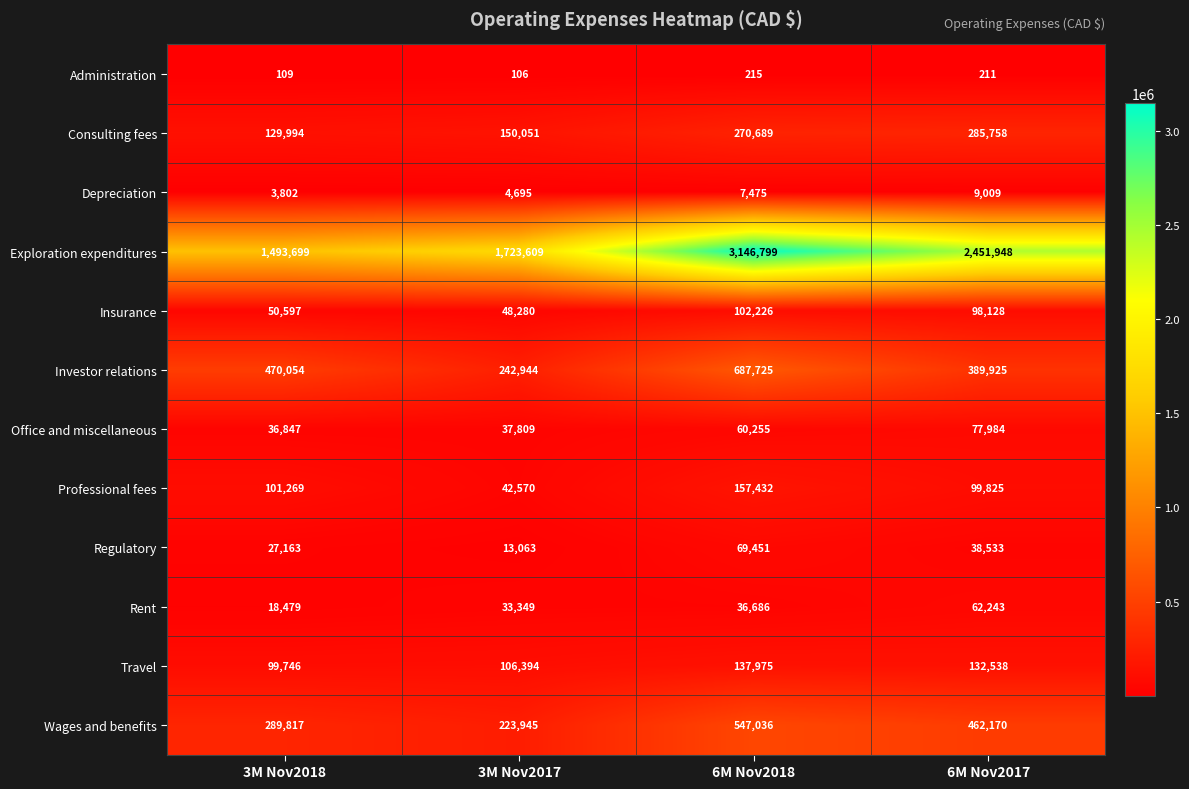

List the series in order of their peak value, highest first.

Exploration expenditures, Investor relations, Wages and benefits, Consulting fees, Professional fees, Travel, Insurance, Office and miscellaneous, Regulatory, Rent, Depreciation, Administration